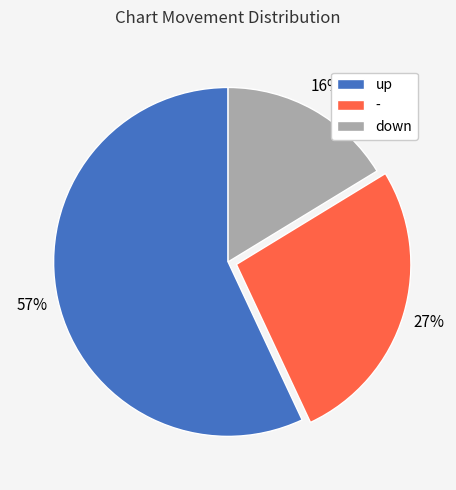

What percentage is the down slice, to the nearest percent?

16%